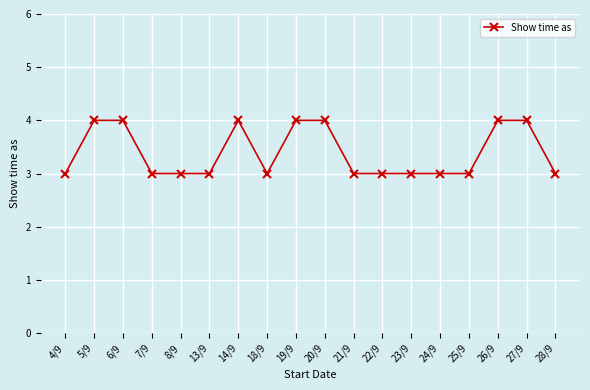

Reading left to right, what are all the values shown in this chart?

4/9=3	5/9=4	6/9=4	7/9=3	8/9=3	13/9=3	14/9=4	18/9=3	19/9=4	20/9=4	21/9=3	22/9=3	23/9=3	24/9=3	25/9=3	26/9=4	27/9=4	28/9=3